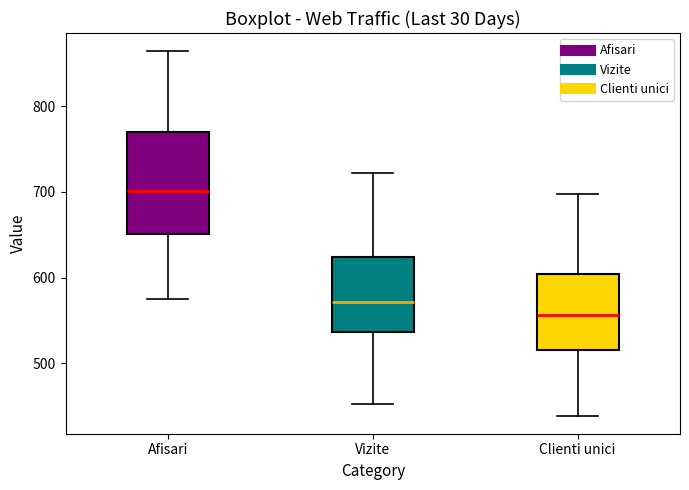

Reading left to right, transcribe this box plot: for each box, give where its median line is, the range the box spans, and where its two whiskers end, as read against the y-axis. The values are not printed on the chart, so give them approximately, as read against the axis.

Afisari: median 700, box 650 to 770, whiskers 580 to 860
Vizite: median 570, box 540 to 620, whiskers 450 to 720
Clienti unici: median 560, box 520 to 600, whiskers 440 to 700